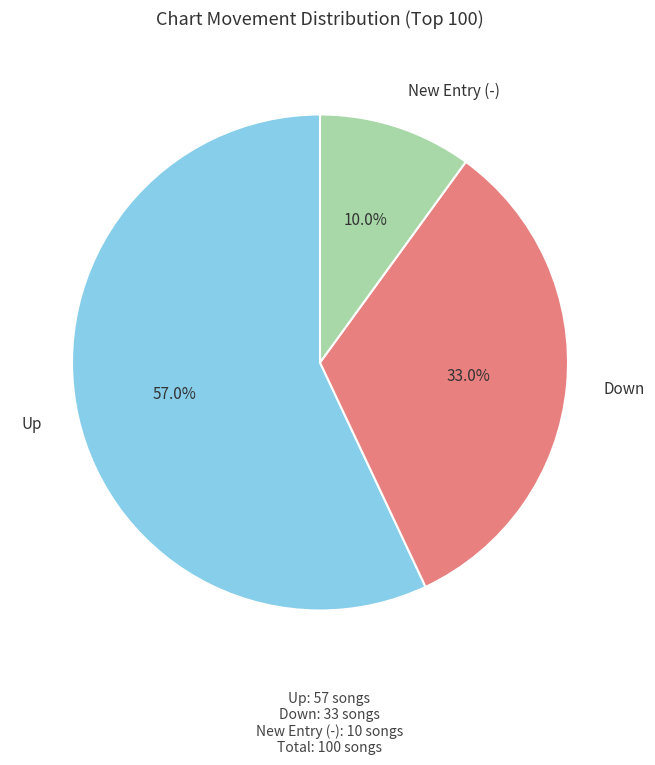

What is the ratio of the value at Up to the value at New Entry (-)?

5.7